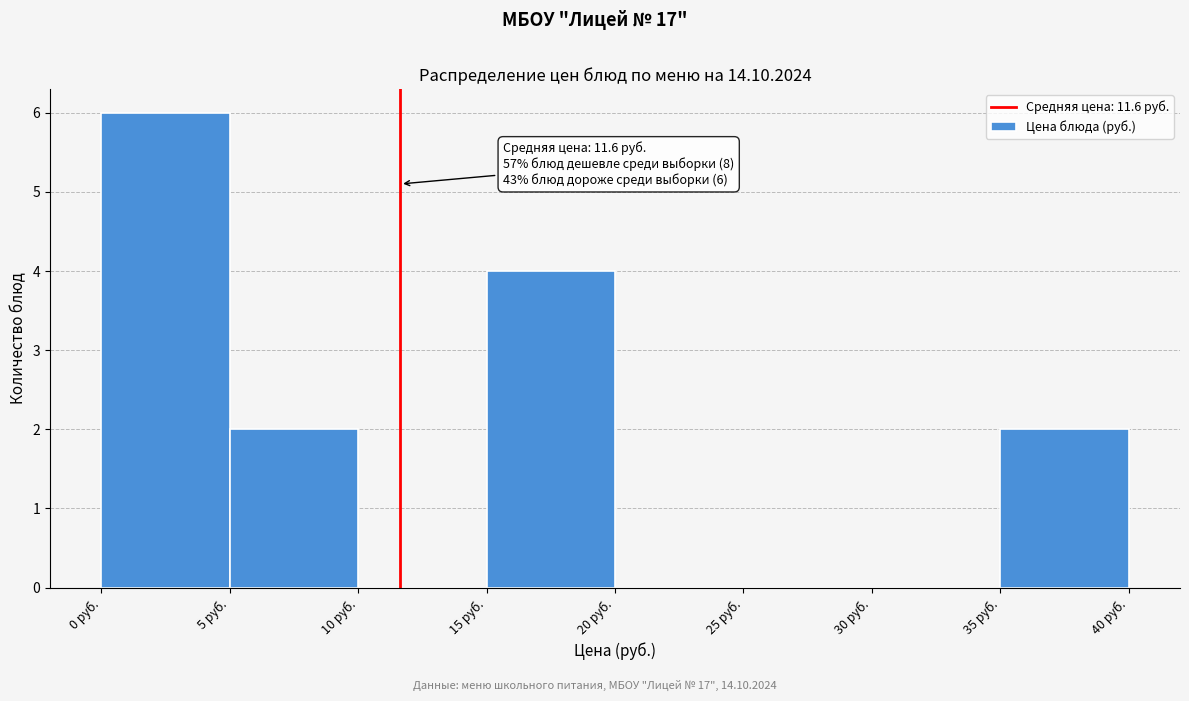

Over which range of the x-axis is the bar tallest?

0 to 5